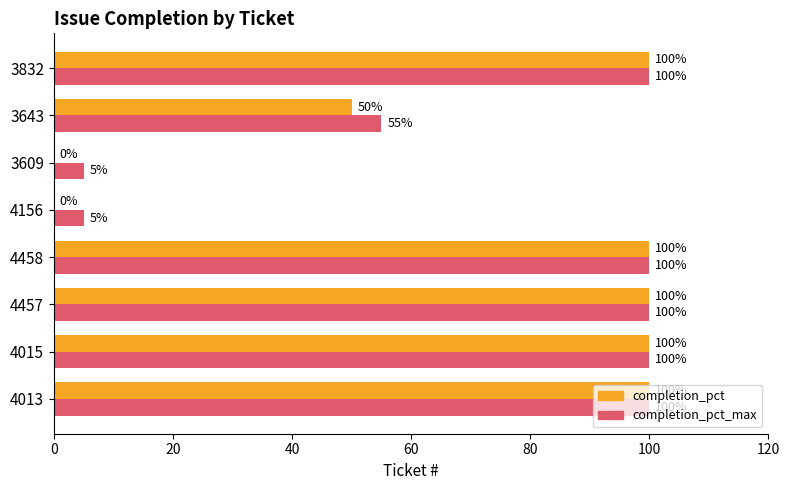

Which series changed the most between 4013 and 3643?

completion_pct